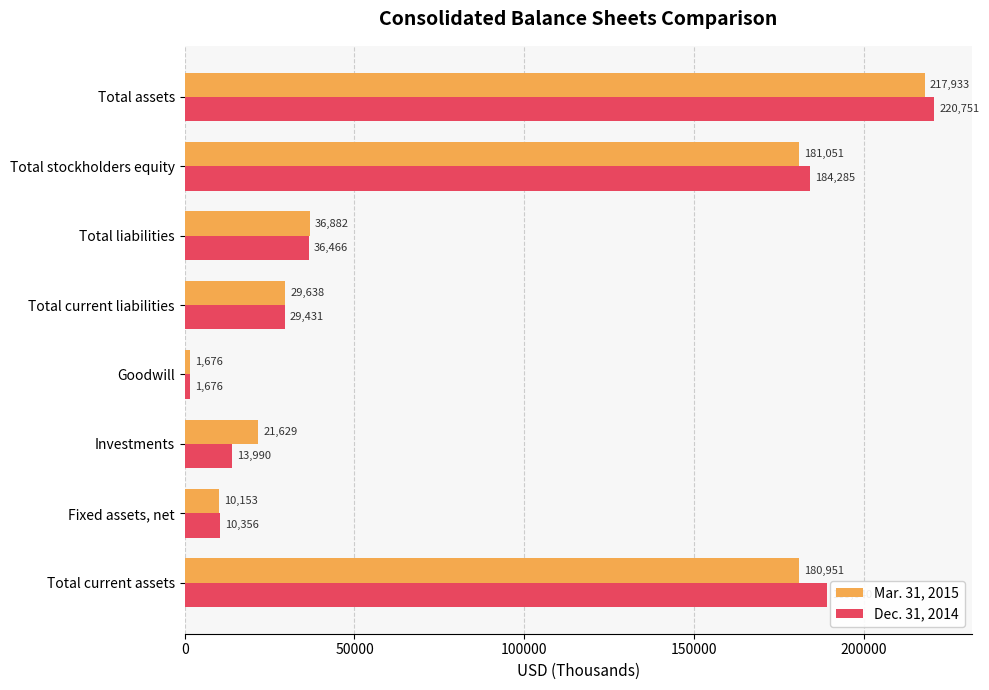

What is the difference between the Mar. 31, 2015 values at Total stockholders equity and Investments?

159422